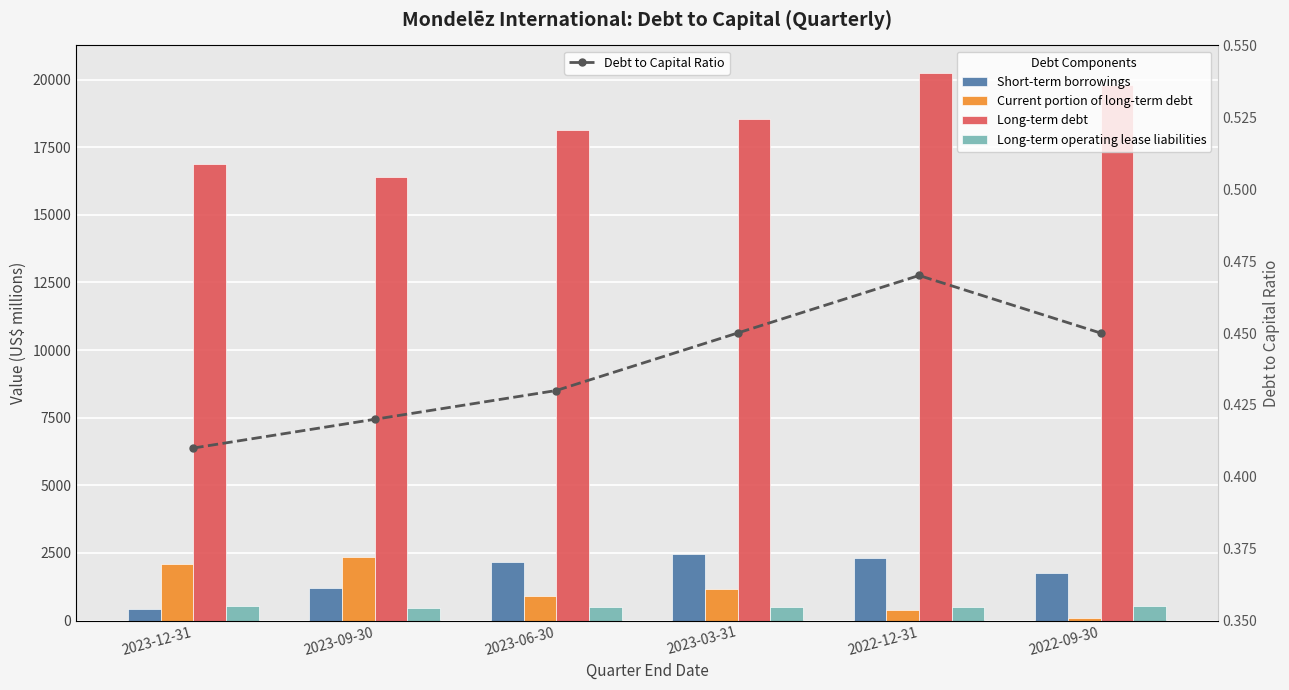

Between 2023-06-30 and 2023-03-31, which series saw the biggest shift?

Long-term debt